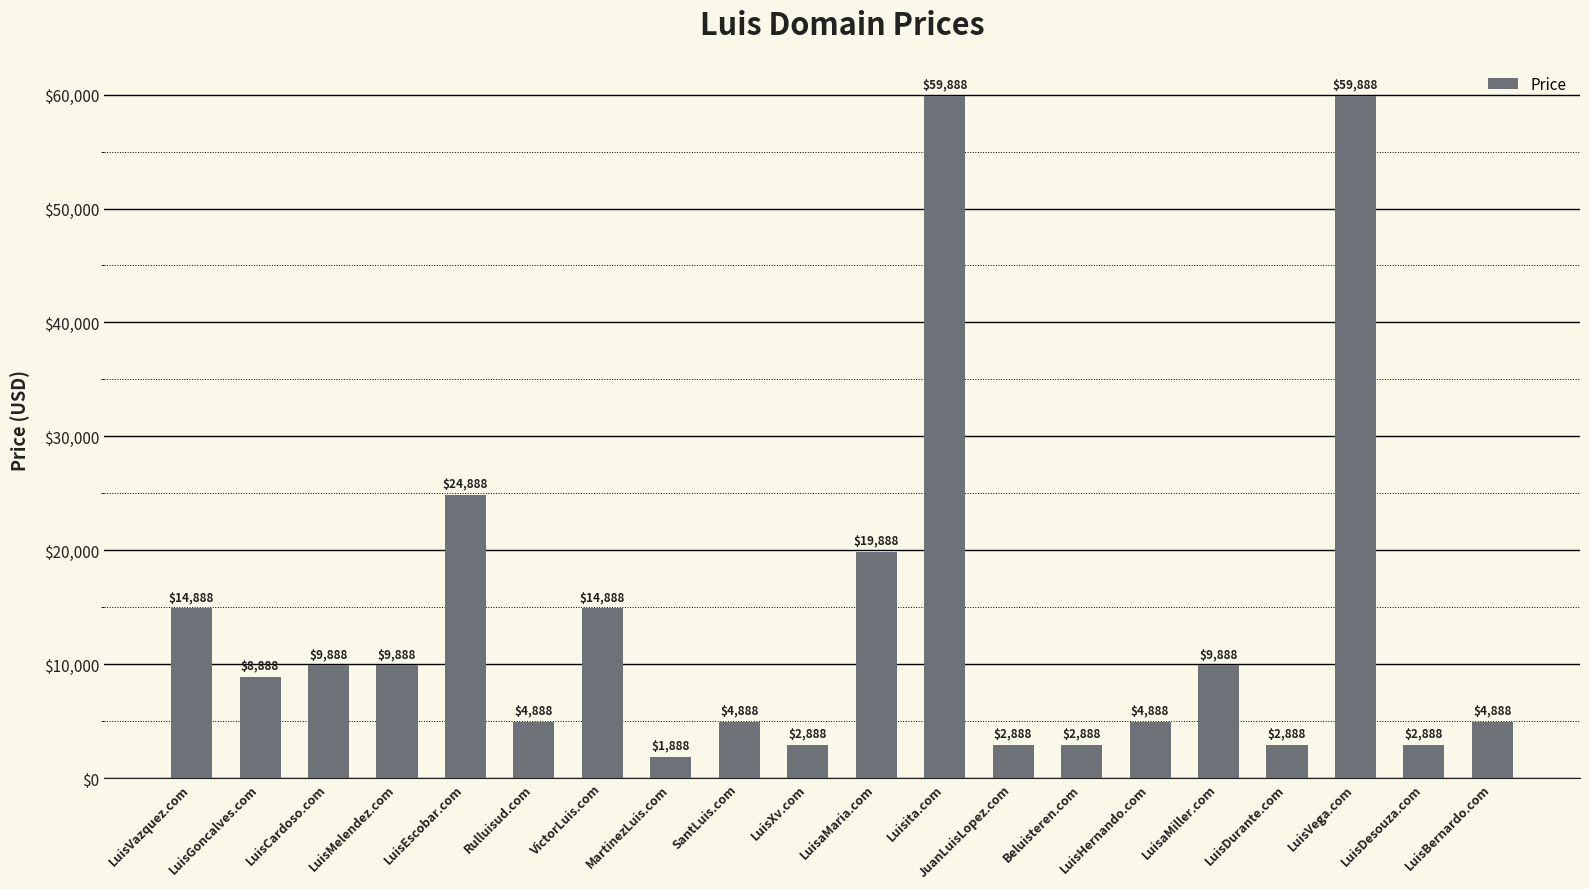

Which label corresponds to the smallest value in the chart?

MartinezLuis.com